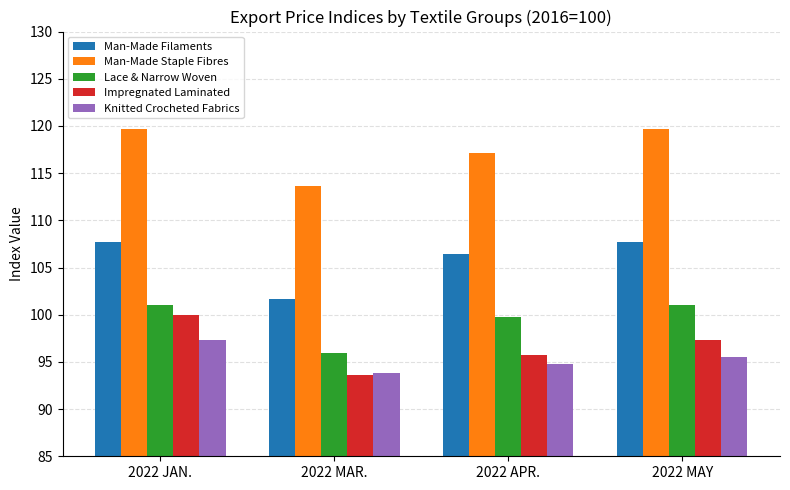

What is the highest value of the Lace & Narrow Woven series?

101.0